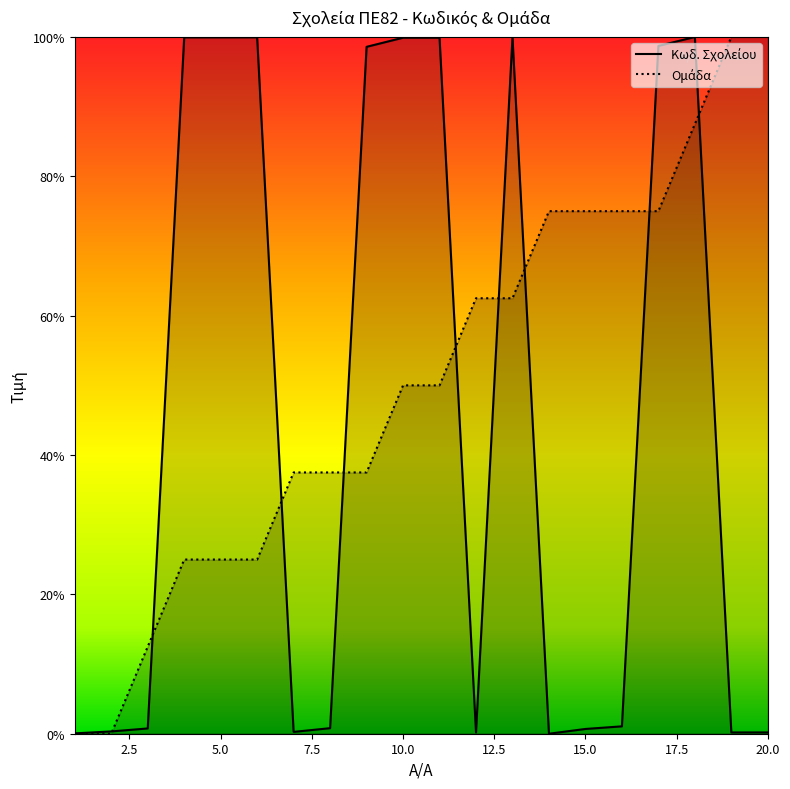

List the labels in order of Ομάδα value, smallest first.

1, 2, 3, 4, 5, 6, 7, 8, 9, 10, 11, 12, 13, 14, 15, 16, 17, 18, 19, 20